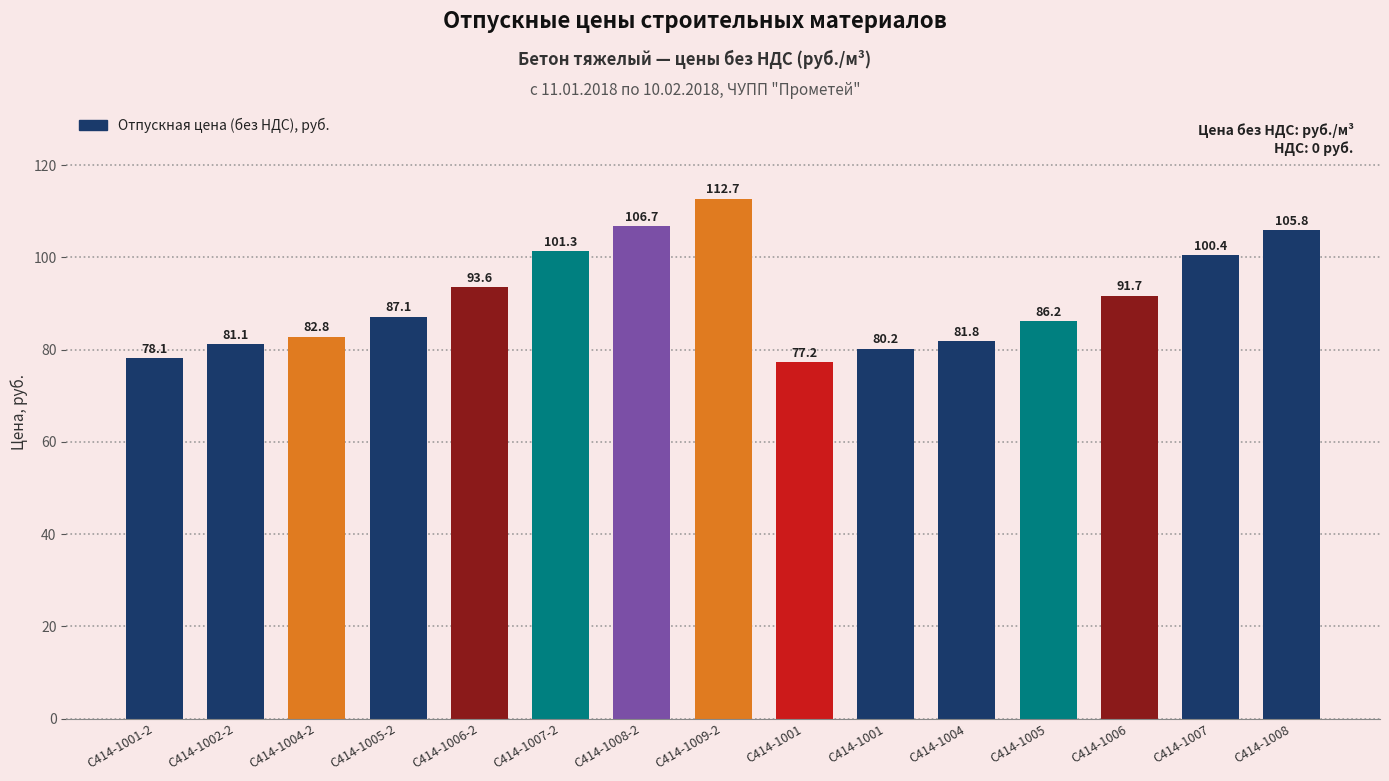

Where is the data nearest to the value 94?

С414-1006-2